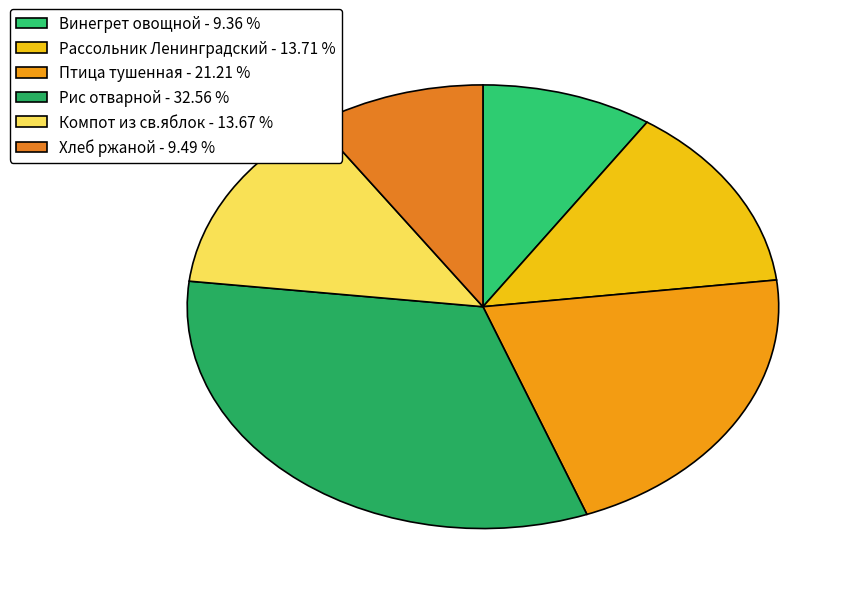

Approximately how many times larger is the value at Компот из св.яблок compared to Хлеб ржаной?

1.4